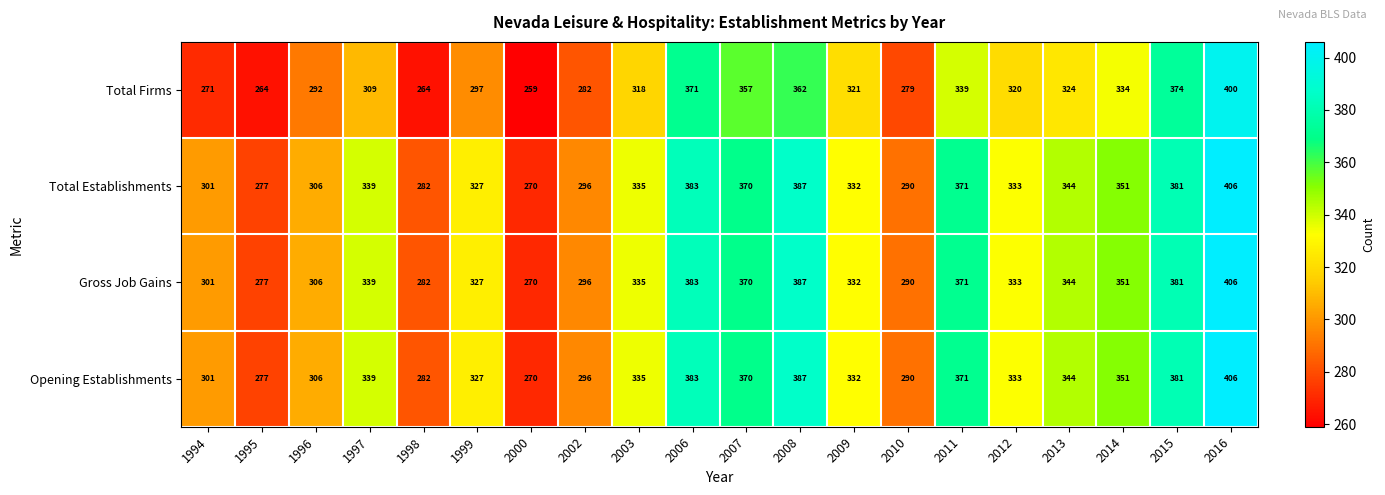

At how many categories does at least one series exceed 359?

6